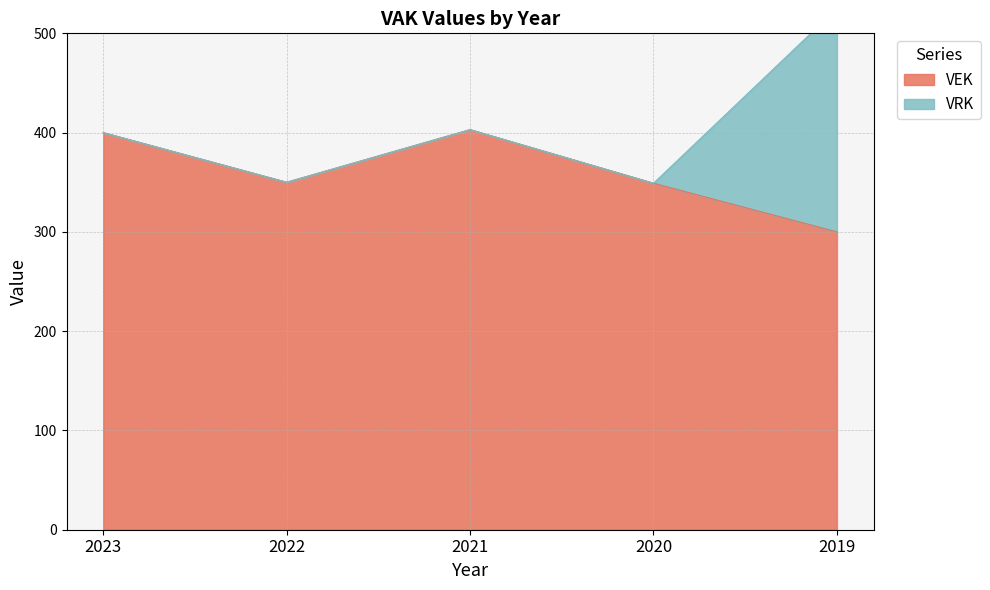

Which has a higher value, 2020 or 2019?

2020